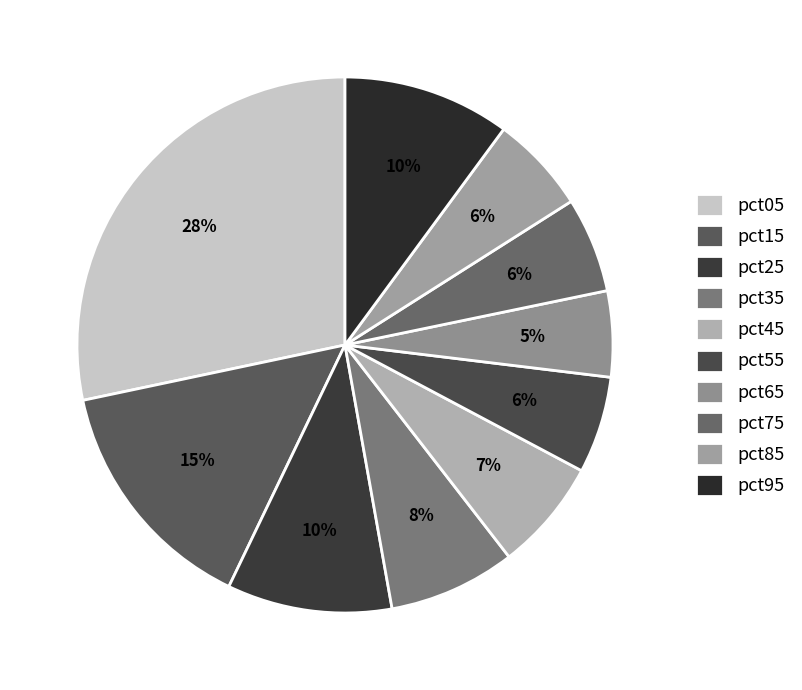

What is the ratio of the value at pct35 to the value at pct05?

0.3